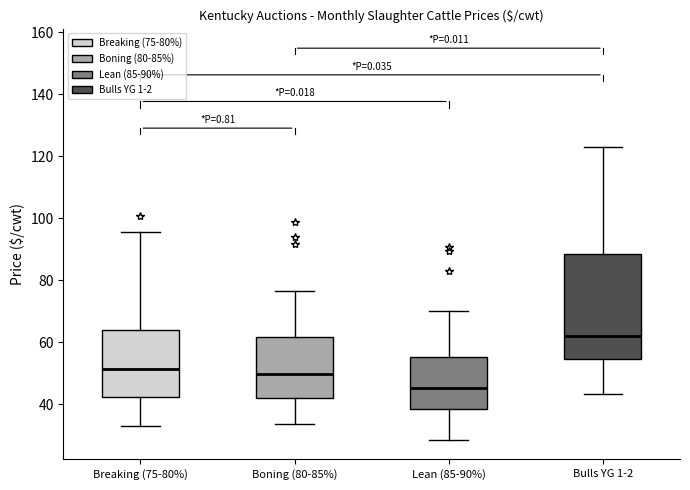

Where does the upper whisker of the box for Boning (80-85%) end on the y-axis? The values are not printed on the chart, so give them approximately, as read against the axis.

76